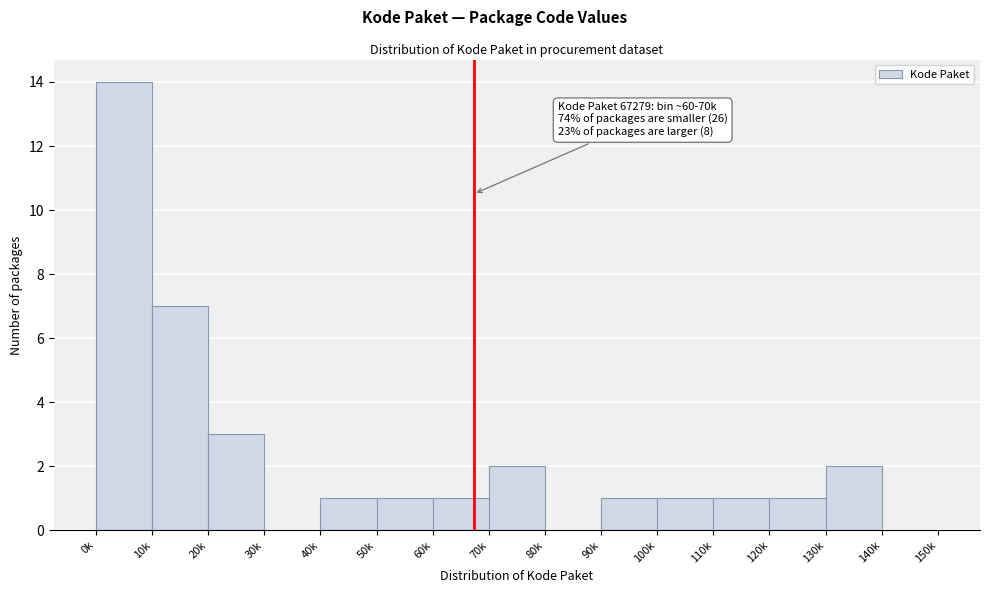

Reading left to right, list all the values displayed in this chart.

0k=14	10k=7	20k=3	30k=0	40k=1	50k=1	60k=1	70k=2	80k=0	90k=1	100k=1	110k=1	120k=1	130k=2	140k=0